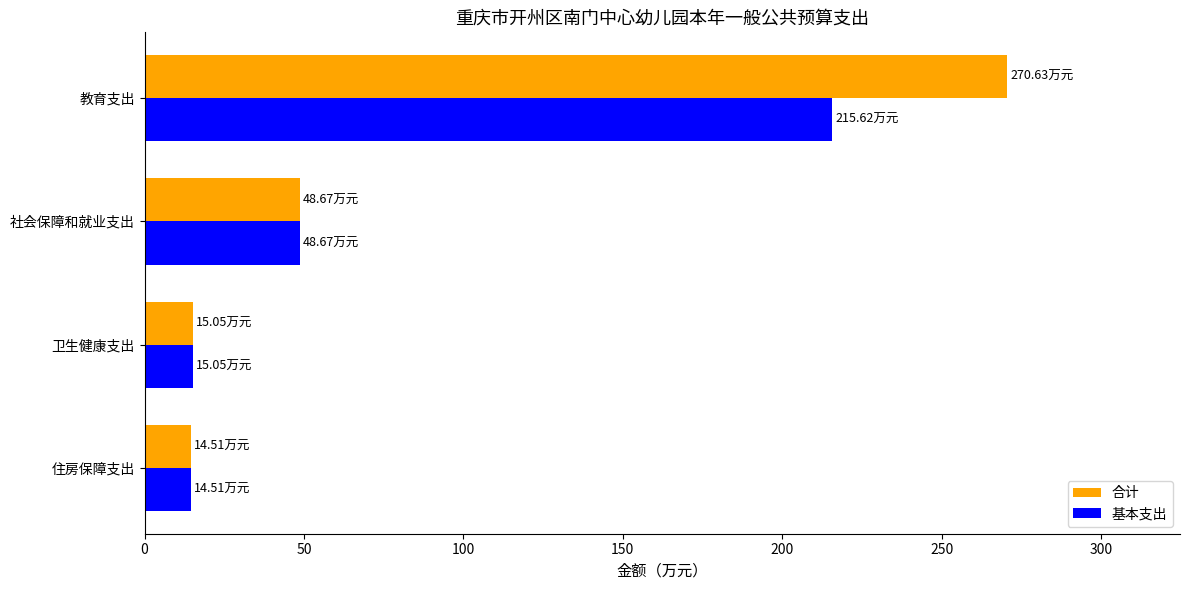

Which series has the largest range (max minus min)?

合计